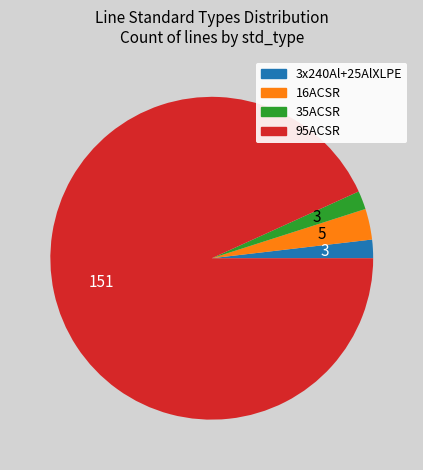

Do 35ACSR and 16ACSR together represent more than half of the pie?

No